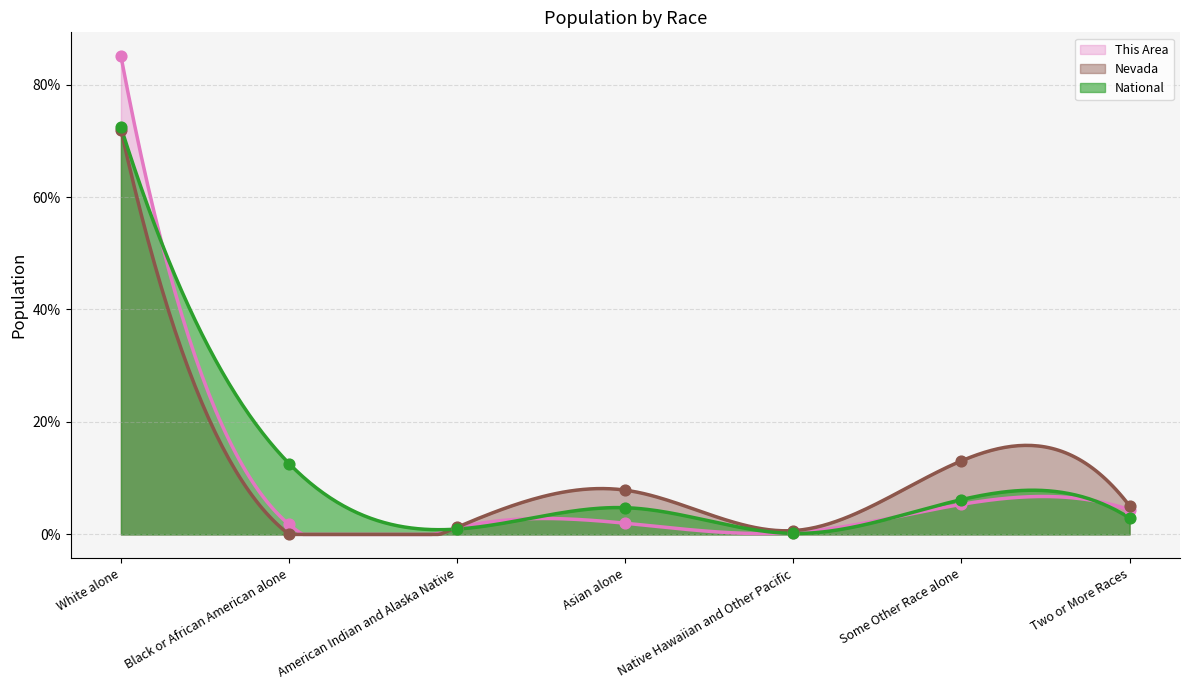

Which series has the largest total across all categories?

This Area